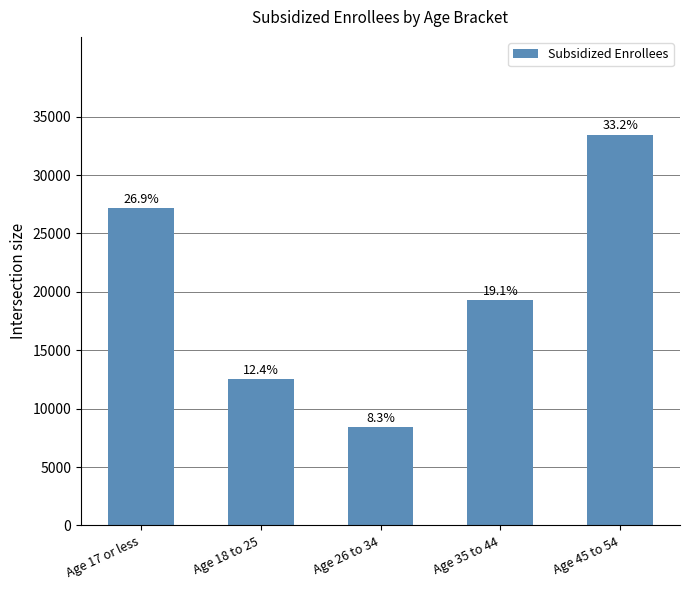

Is it true that the value at Age 26 to 34 is 8410?

True